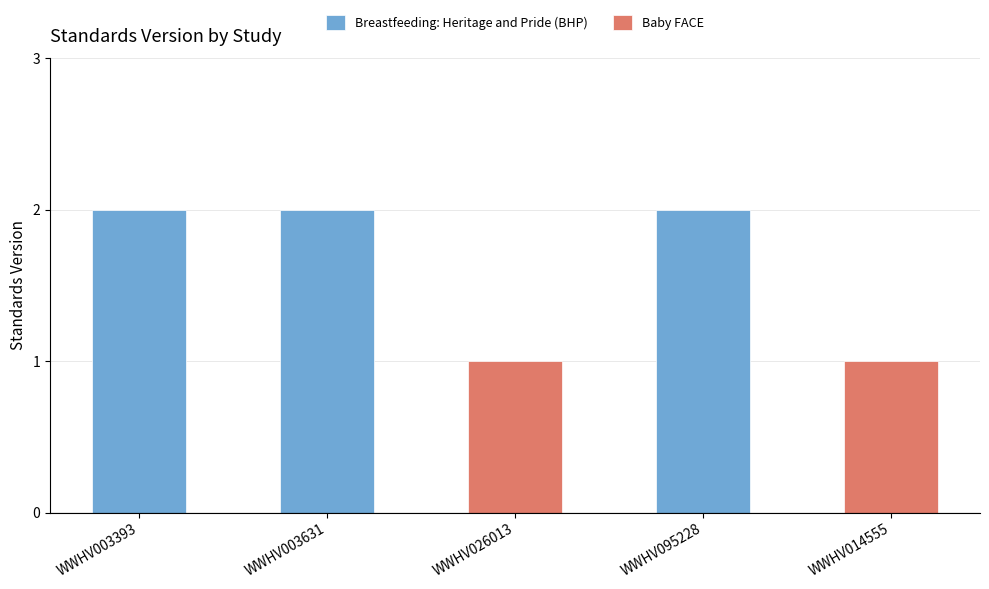

What is the sum of all values?

8